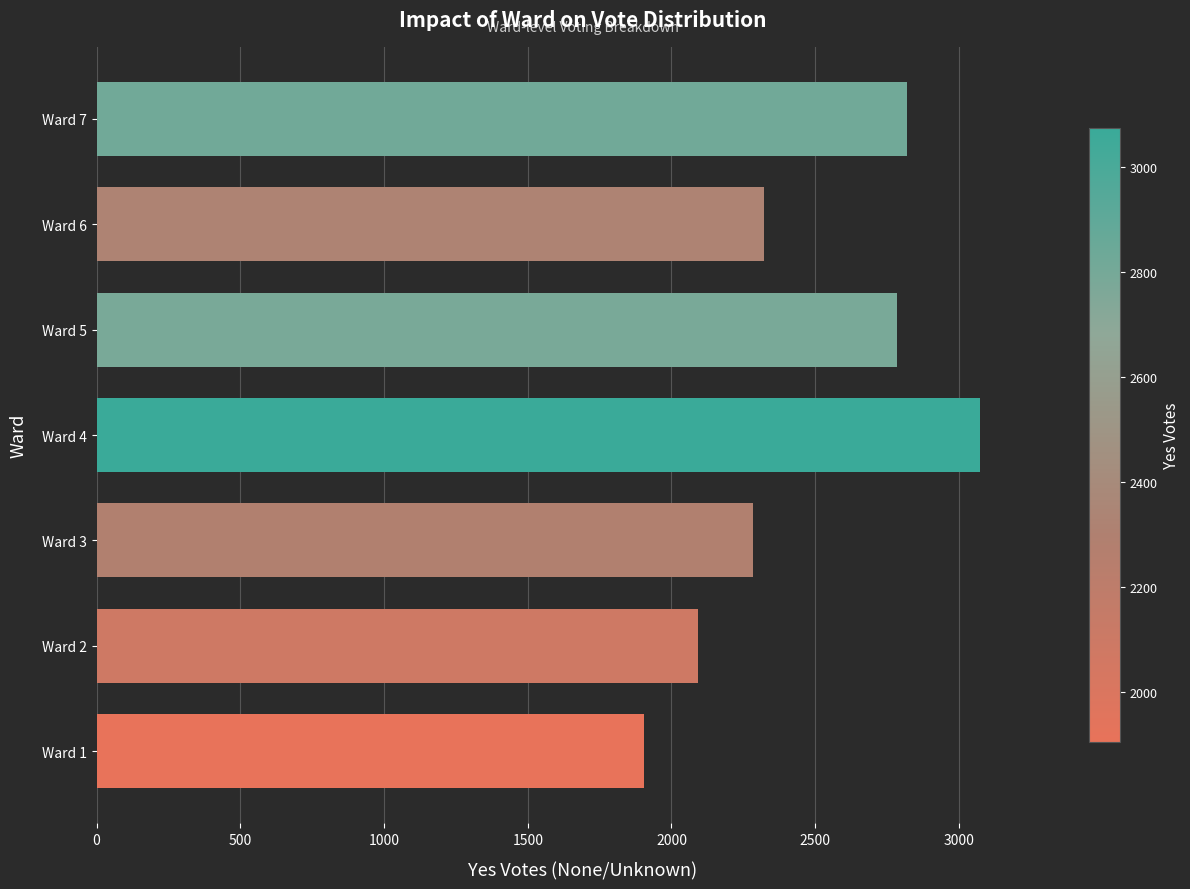

List the labels in order of value, largest first.

Ward 4, Ward 7, Ward 5, Ward 6, Ward 3, Ward 2, Ward 1